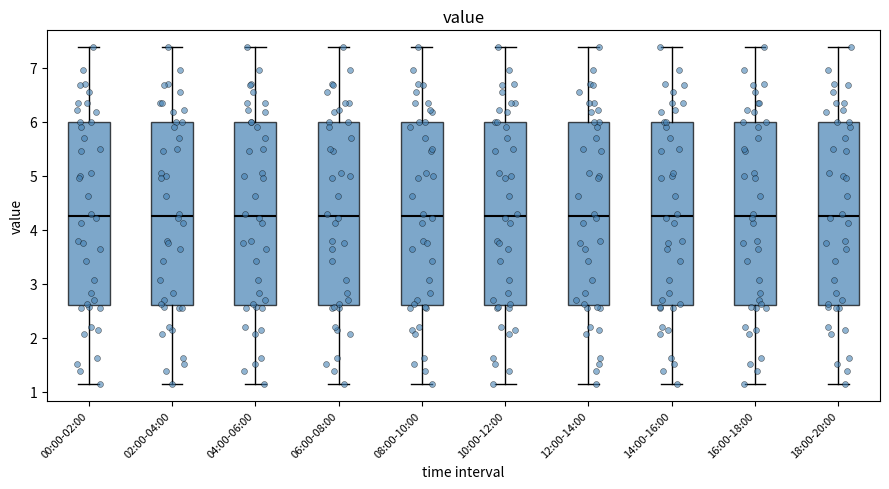

Reading left to right, transcribe this box plot: for each box, give where its median line is, the range the box spans, and where its two whiskers end, as read against the y-axis. The values are not printed on the chart, so give them approximately, as read against the axis.

00:00-02:00: median 4.3, box 2.6 to 6.0, whiskers 1.2 to 7.4
02:00-04:00: median 4.3, box 2.6 to 6.0, whiskers 1.2 to 7.4
04:00-06:00: median 4.3, box 2.6 to 6.0, whiskers 1.2 to 7.4
06:00-08:00: median 4.3, box 2.6 to 6.0, whiskers 1.2 to 7.4
08:00-10:00: median 4.3, box 2.6 to 6.0, whiskers 1.2 to 7.4
10:00-12:00: median 4.3, box 2.6 to 6.0, whiskers 1.2 to 7.4
12:00-14:00: median 4.3, box 2.6 to 6.0, whiskers 1.2 to 7.4
14:00-16:00: median 4.3, box 2.6 to 6.0, whiskers 1.2 to 7.4
16:00-18:00: median 4.3, box 2.6 to 6.0, whiskers 1.2 to 7.4
18:00-20:00: median 4.3, box 2.6 to 6.0, whiskers 1.2 to 7.4